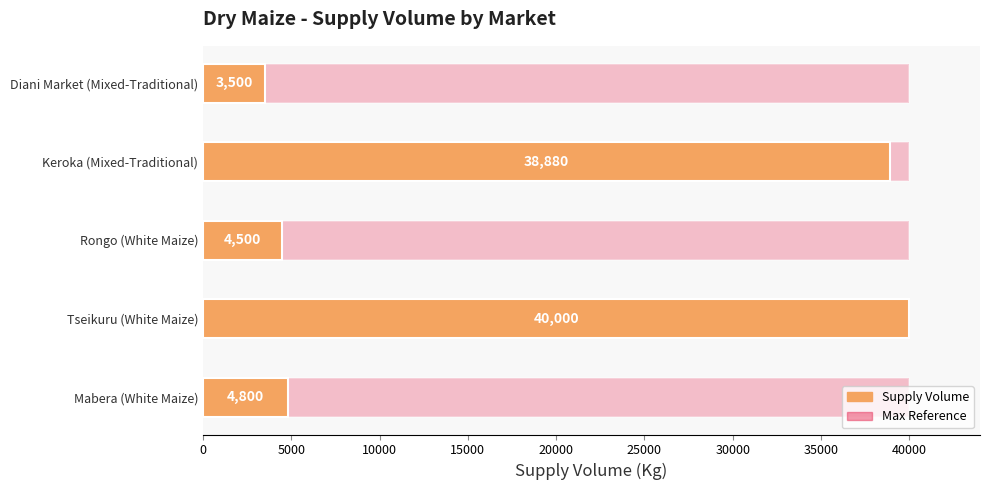

Is it true that Supply Volume equals 15674.4 at Keroka (Mixed-Traditional)?

False